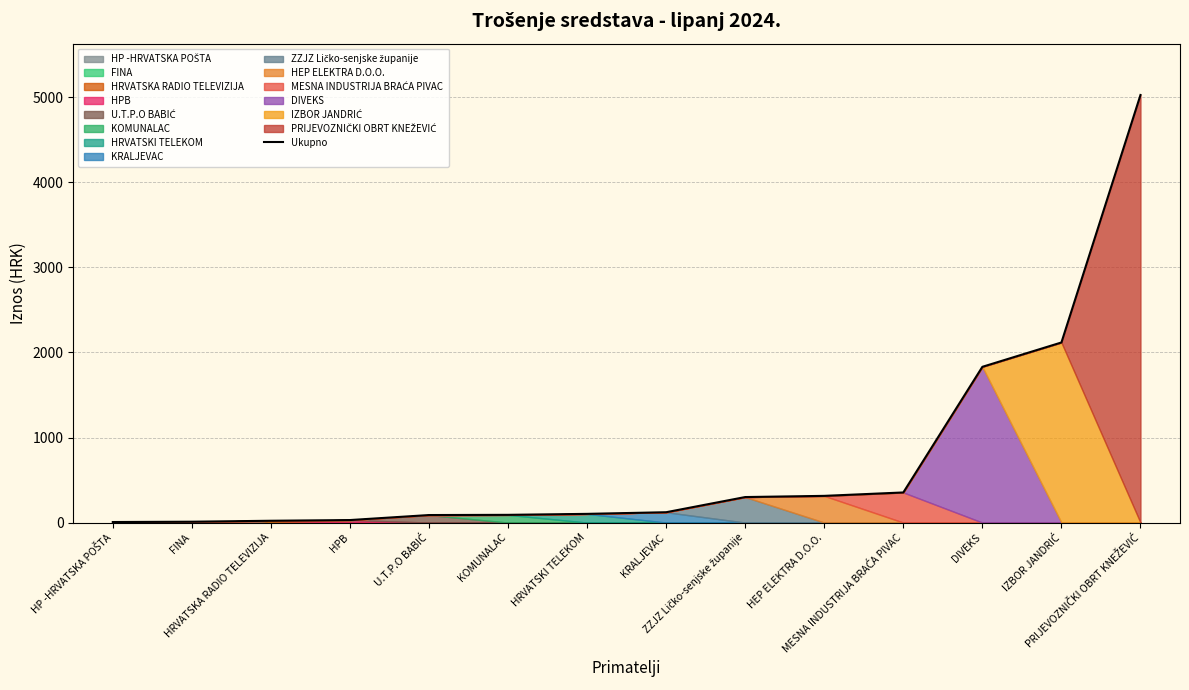

Is it true that the value at FINA is 17.8?

False